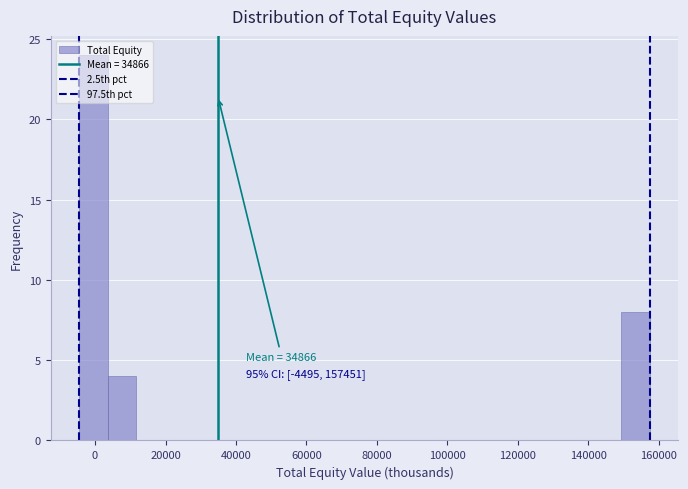

Which range on the x-axis has the tallest bar?

-4000 to 4000